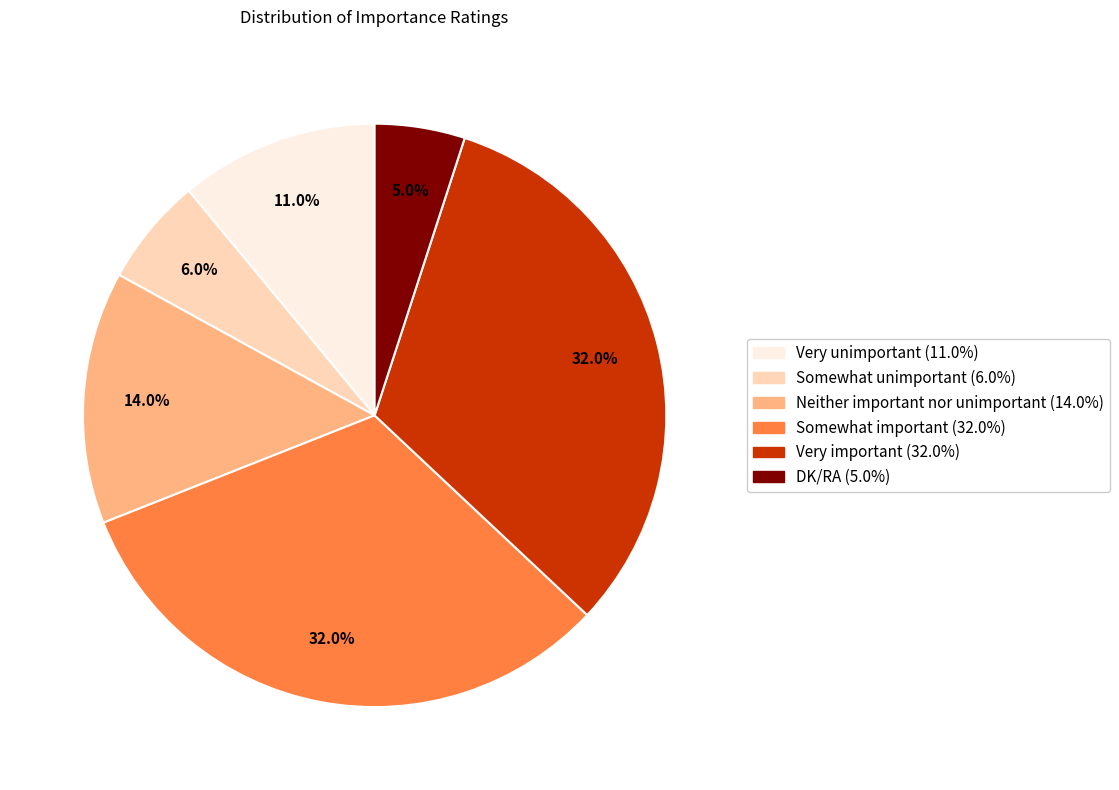

Approximately how many times larger is the value at Neither important nor unimportant compared to DK/RA?

2.8